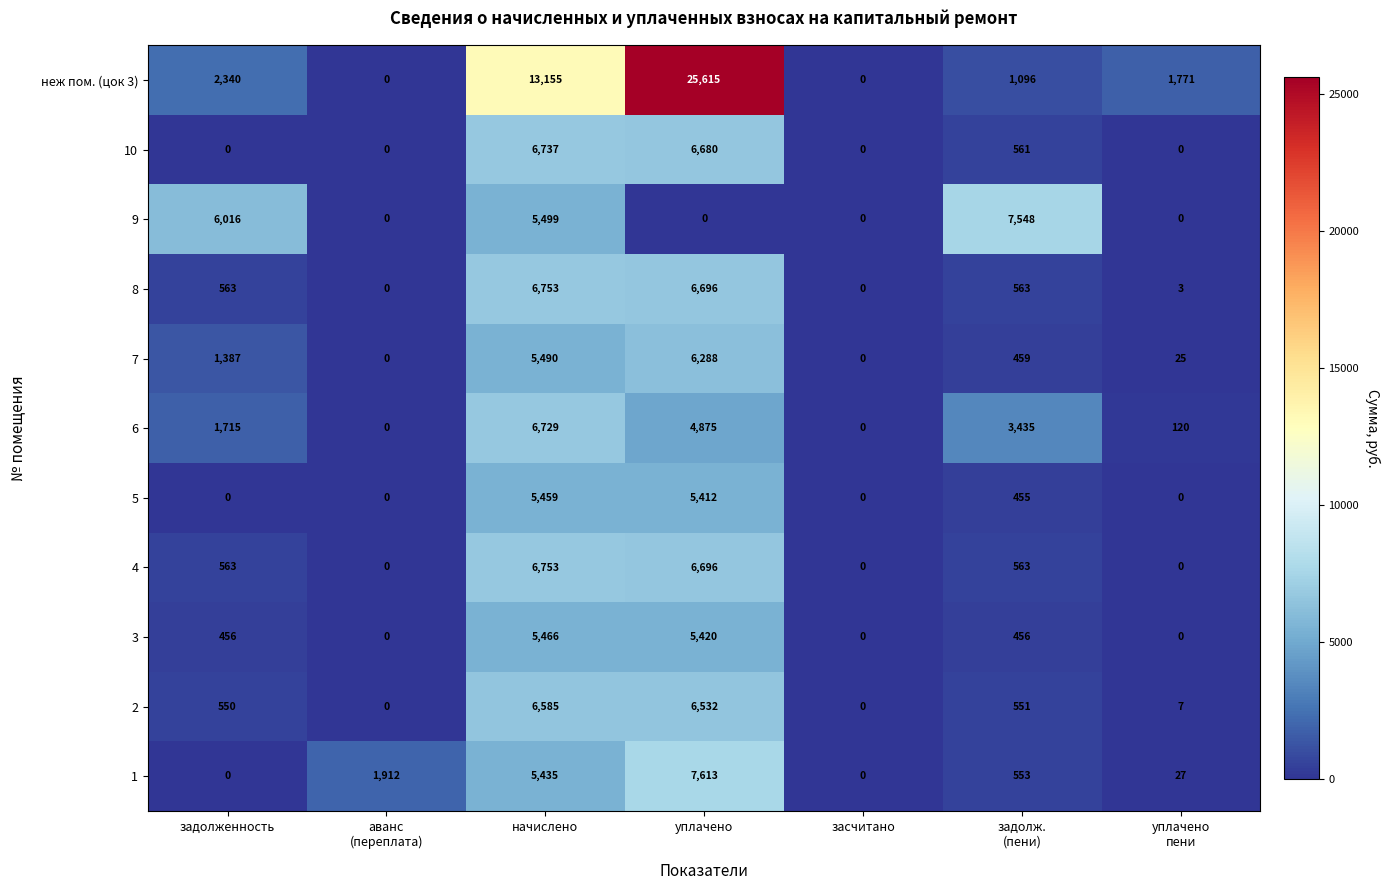

Count the number of data series in this chart.

11